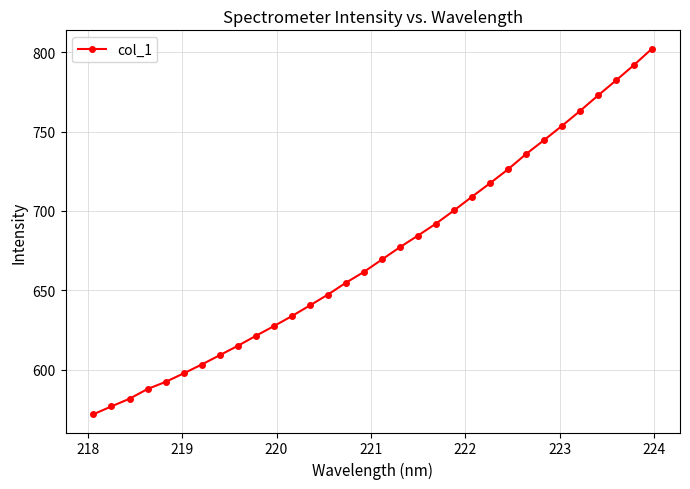

What is the smallest value displayed?

572.0